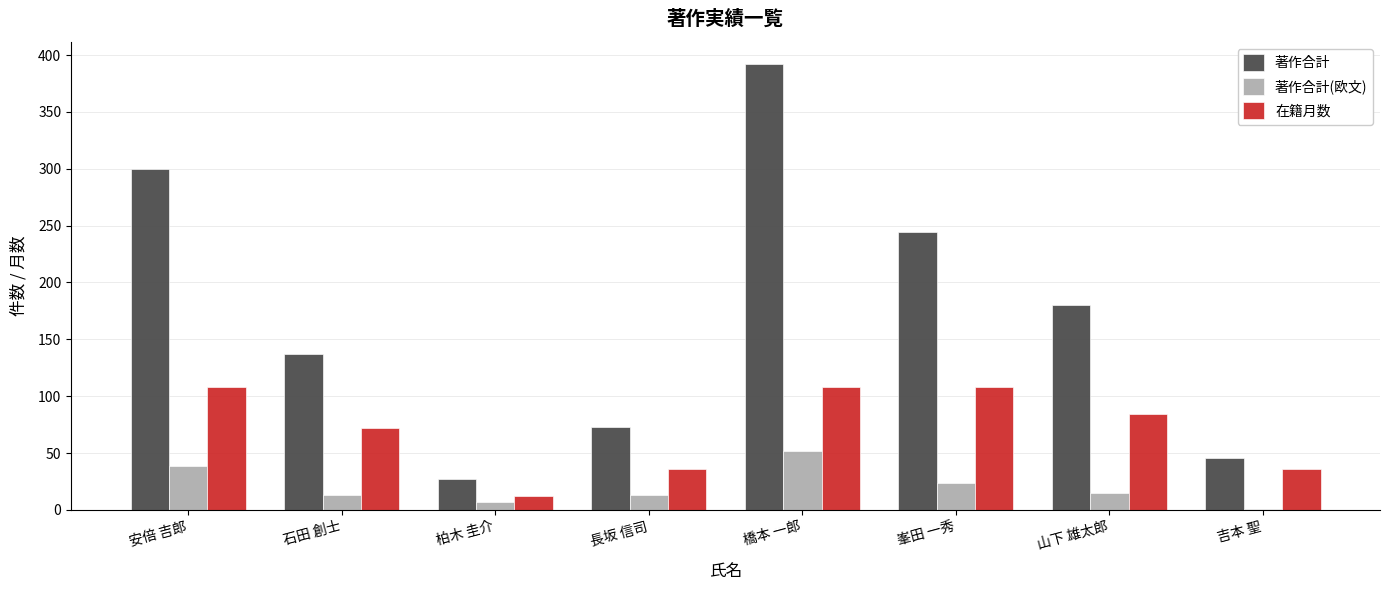

What is the maximum value shown in the chart?

392